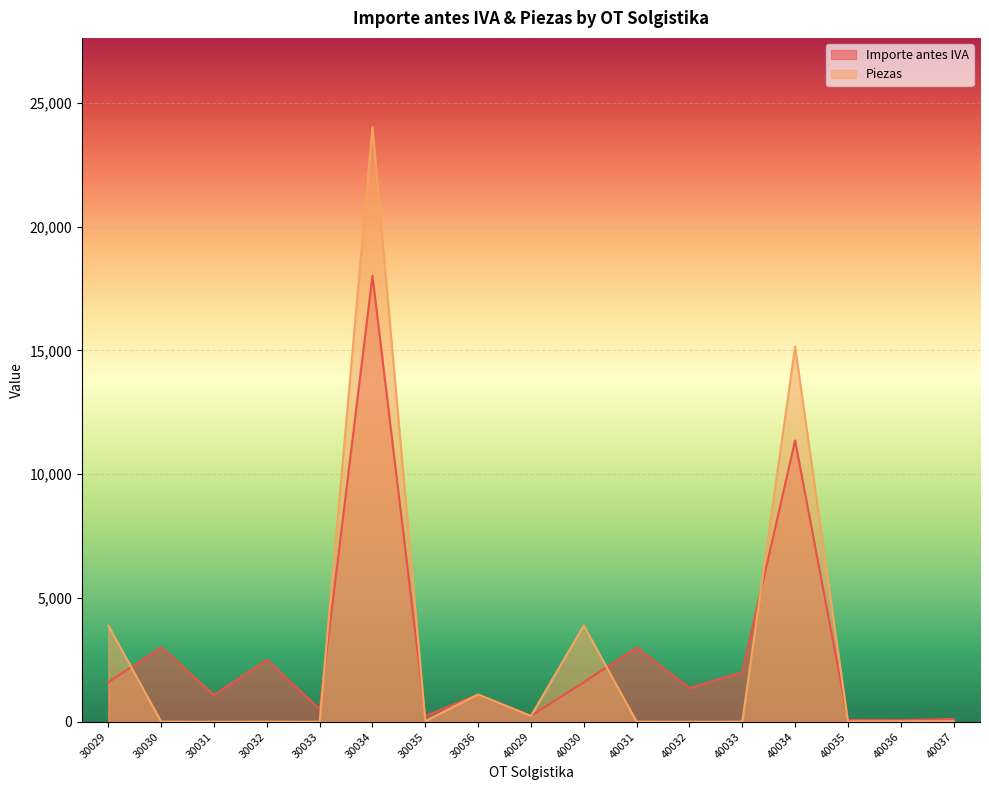

Which series has the largest range (max minus min)?

Piezas